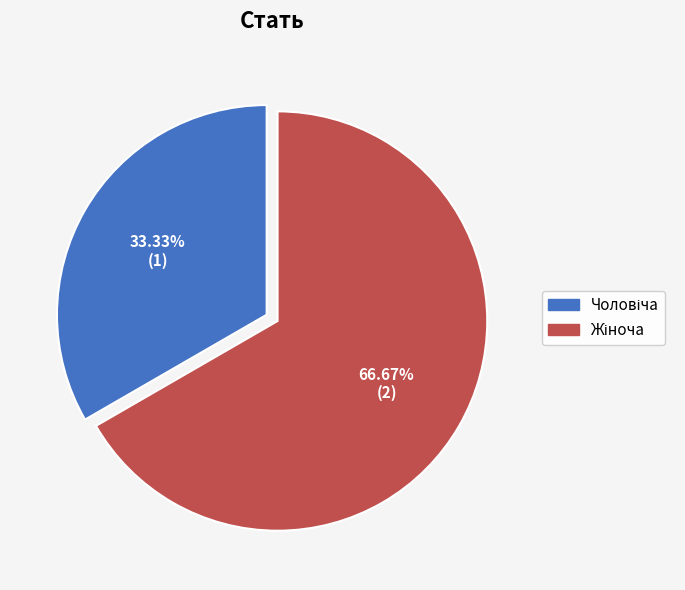

To the nearest percent, what is the difference between the largest and smallest slice percentages?

33%